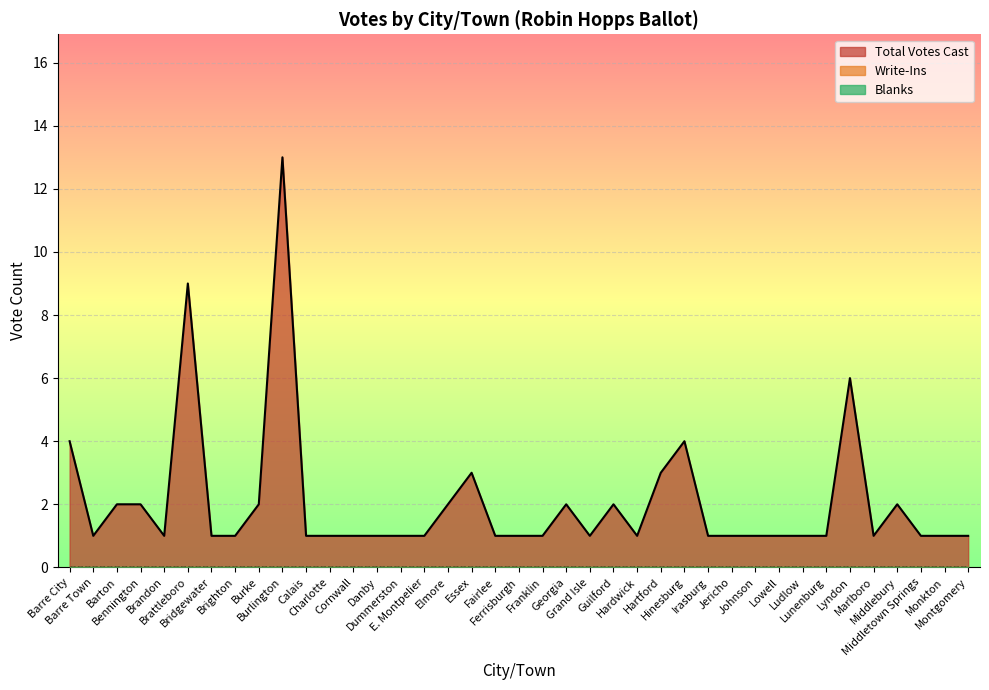

Is it true that Total Votes Cast equals 0 at Monkton?

False